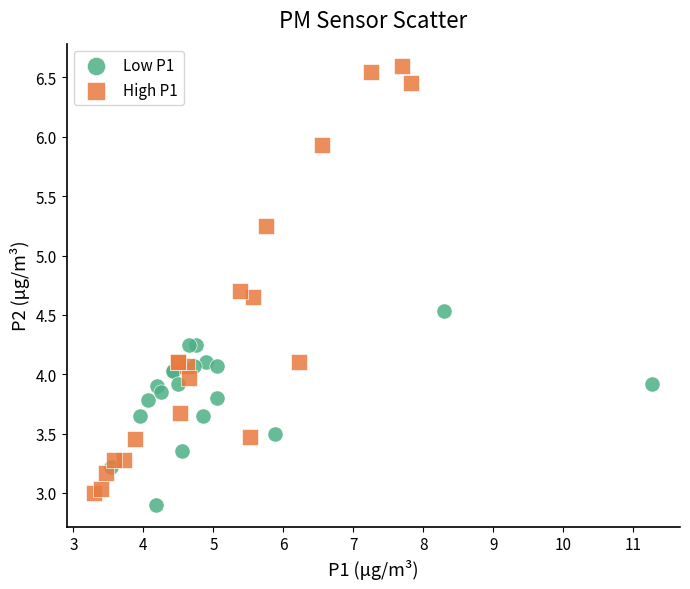

Which series has the widest spread of Y values?

High P1